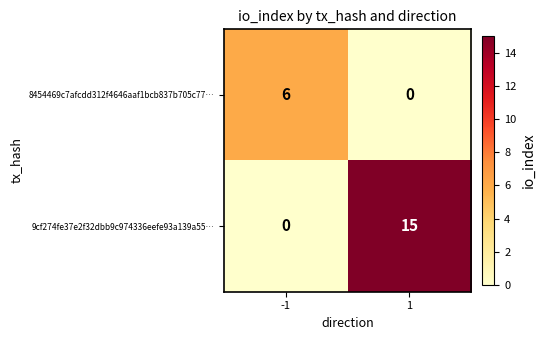

Reading left to right, transcribe all the data shown in this chart.

8454469c7afcdd312f4646aaf1bcb837b705c77…: 6	0
9cf274fe37e2f32dbb9c974336eefe93a139a55…: 0	15